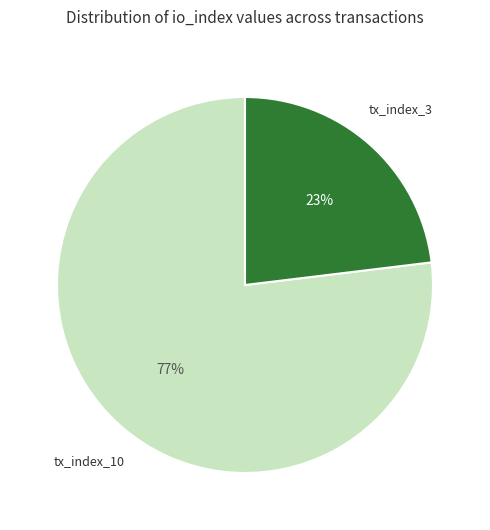

To the nearest percent, what is the average slice percentage?

50%